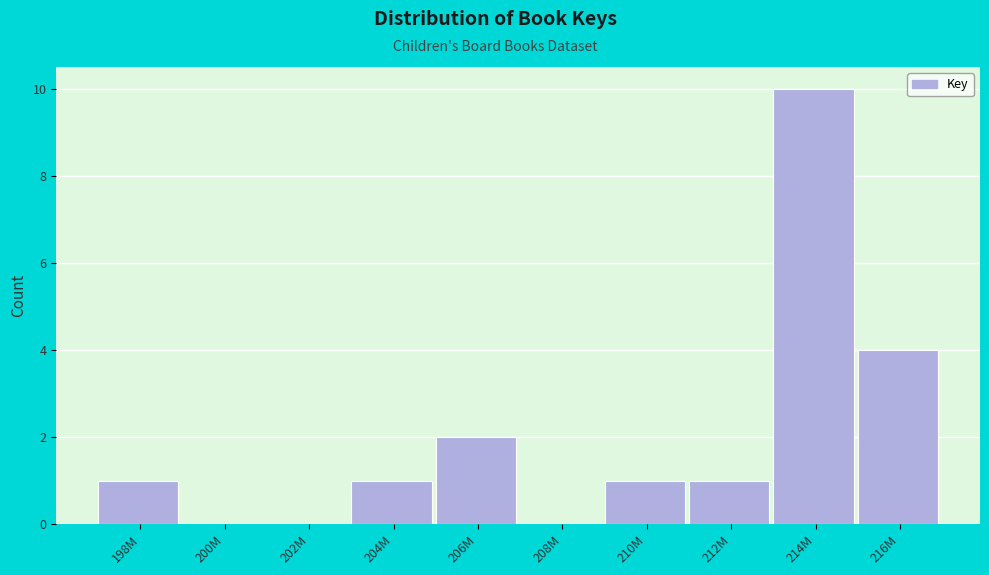

Reading right to left, transcribe all the data shown in this chart.

216M=4	214M=10	212M=1	210M=1	208M=0	206M=2	204M=1	202M=0	200M=0	198M=1